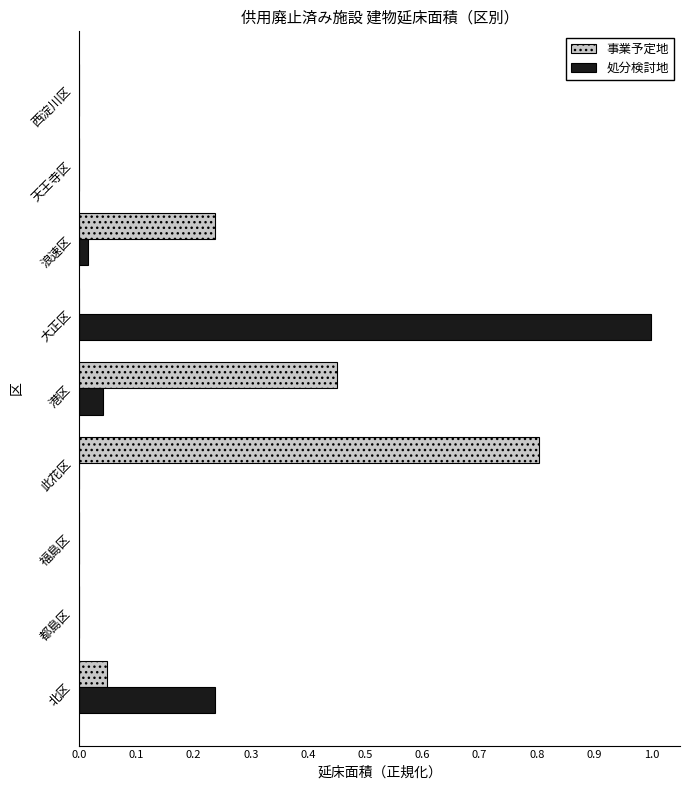

At which category is the sum across all series the highest?

大正区